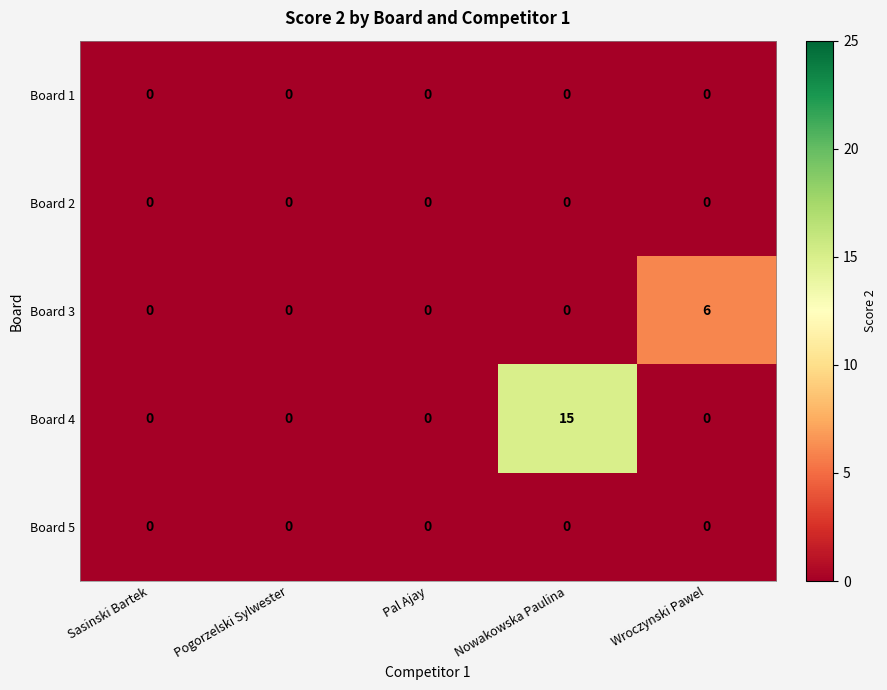

What is the difference between the Board 3 values at Sasinski Bartek and Wroczynski Pawel?

6